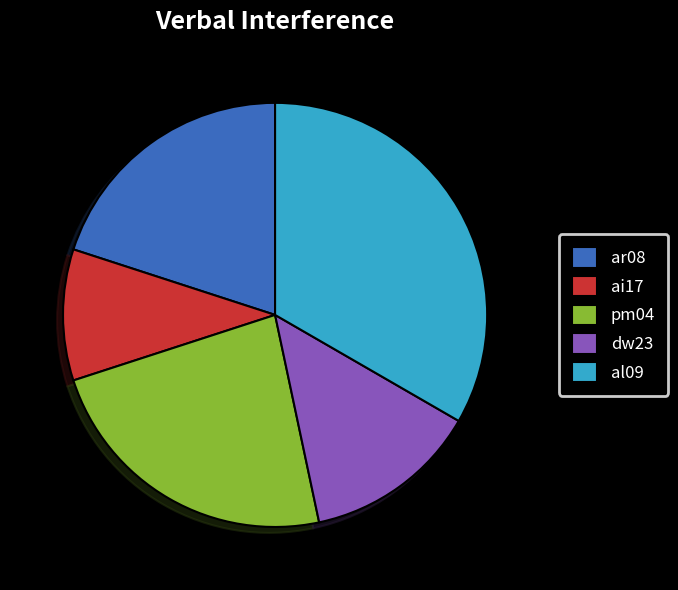

What is the ratio of the value at dw23 to the value at ai17?

1.3